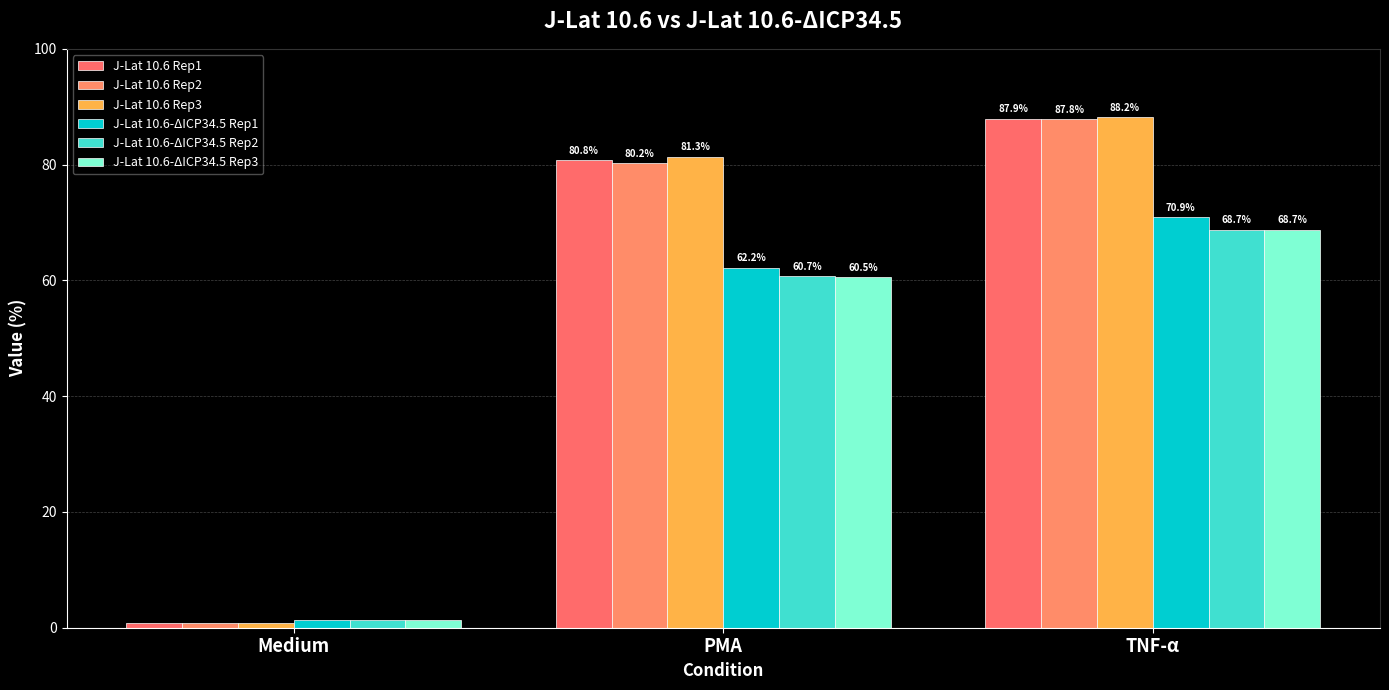

At how many categories does at least one series exceed 81?

2